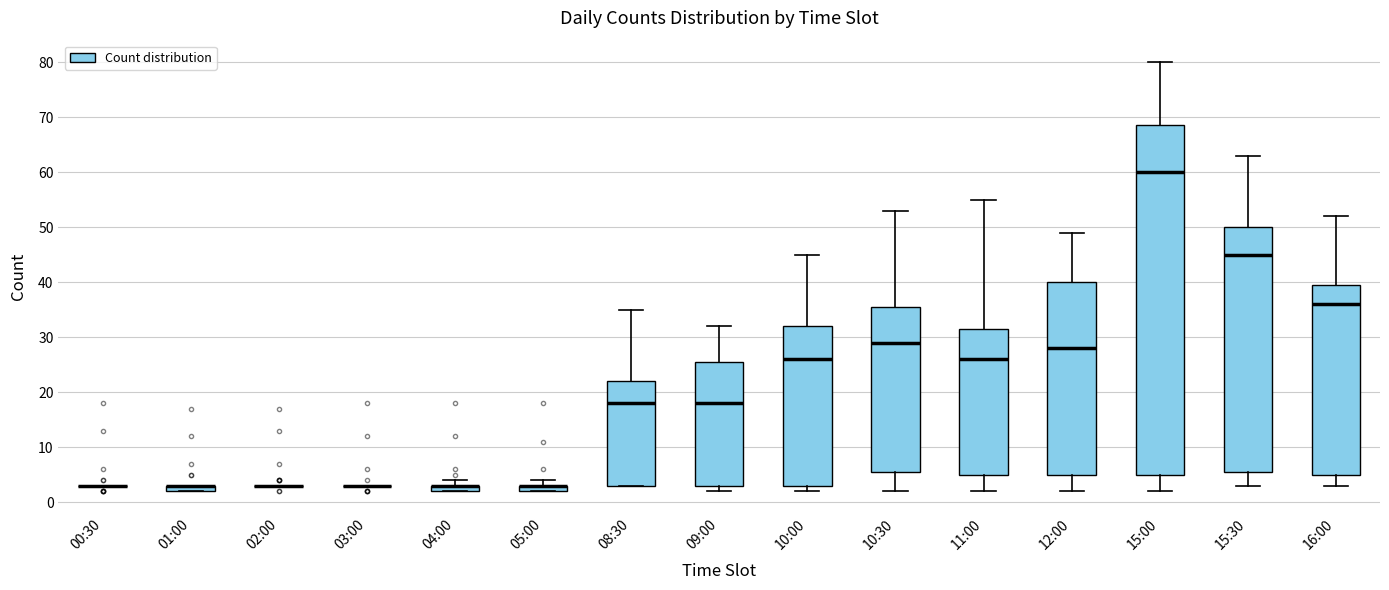

Comparing the boxes themselves (not the whiskers), which one is the tallest?

15:00